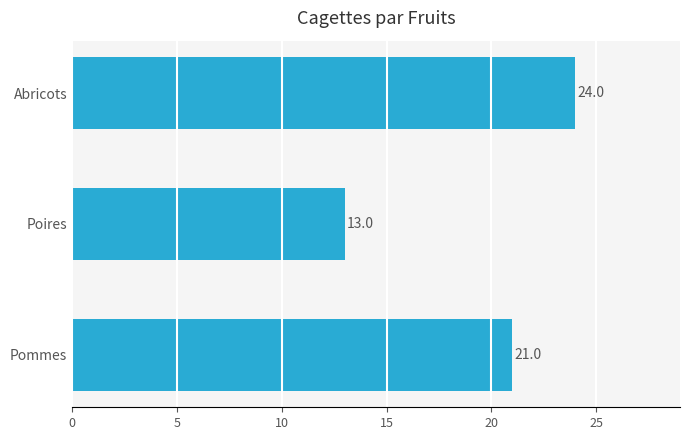

Which has a higher value, Pommes or Poires?

Pommes